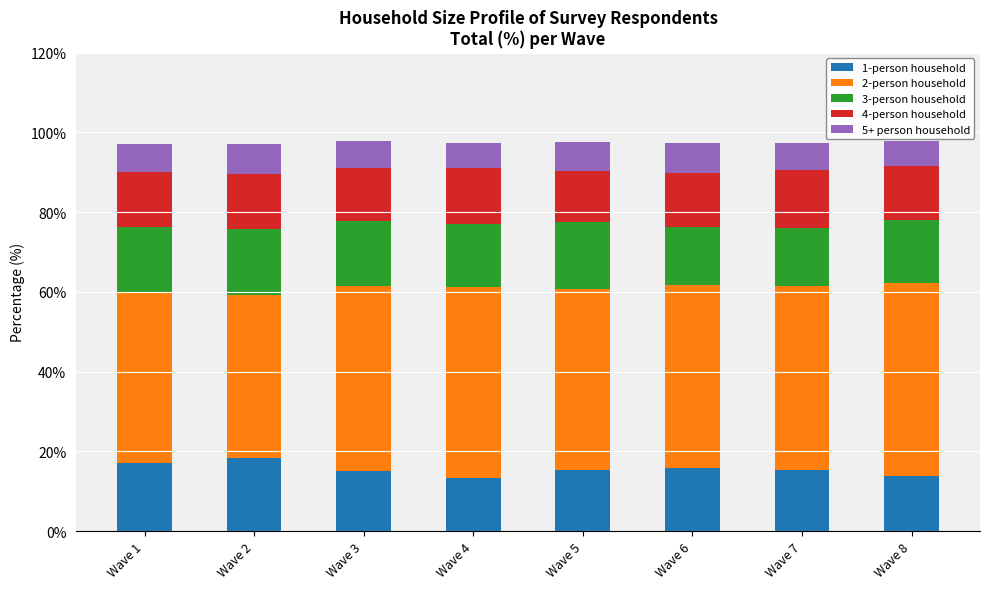

What is the lowest value of the 1-person household series?

13.3